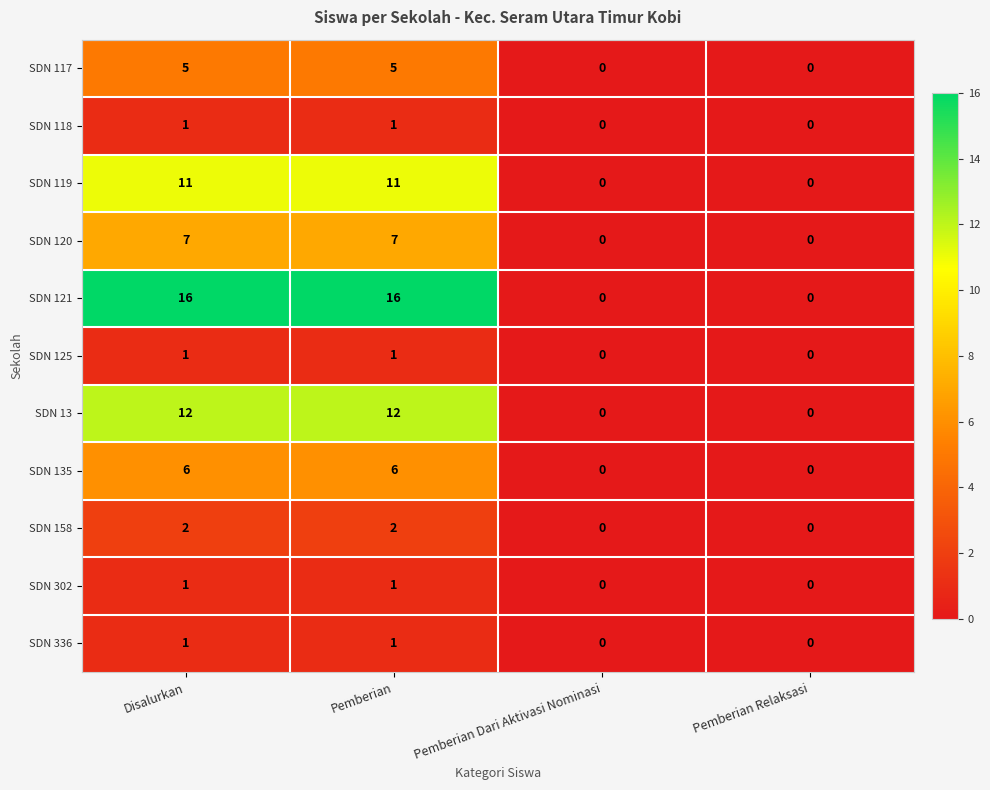

Which series has the largest total across all categories?

SDN 121